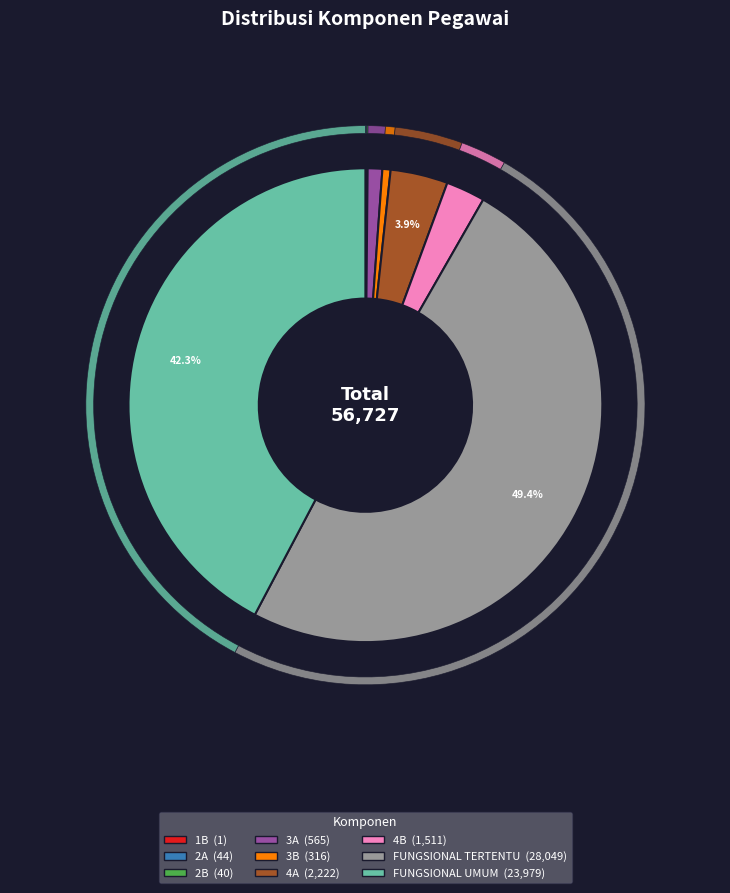

Rank the categories by value from highest to lowest.

FUNGSIONAL TERTENTU, FUNGSIONAL UMUM, 4A, 4B, 3A, 3B, 2A, 2B, 1B